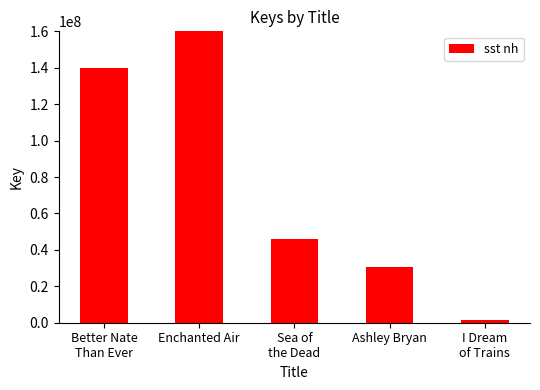

Between I Dream
of Trains and Enchanted Air, which is larger?

Enchanted Air